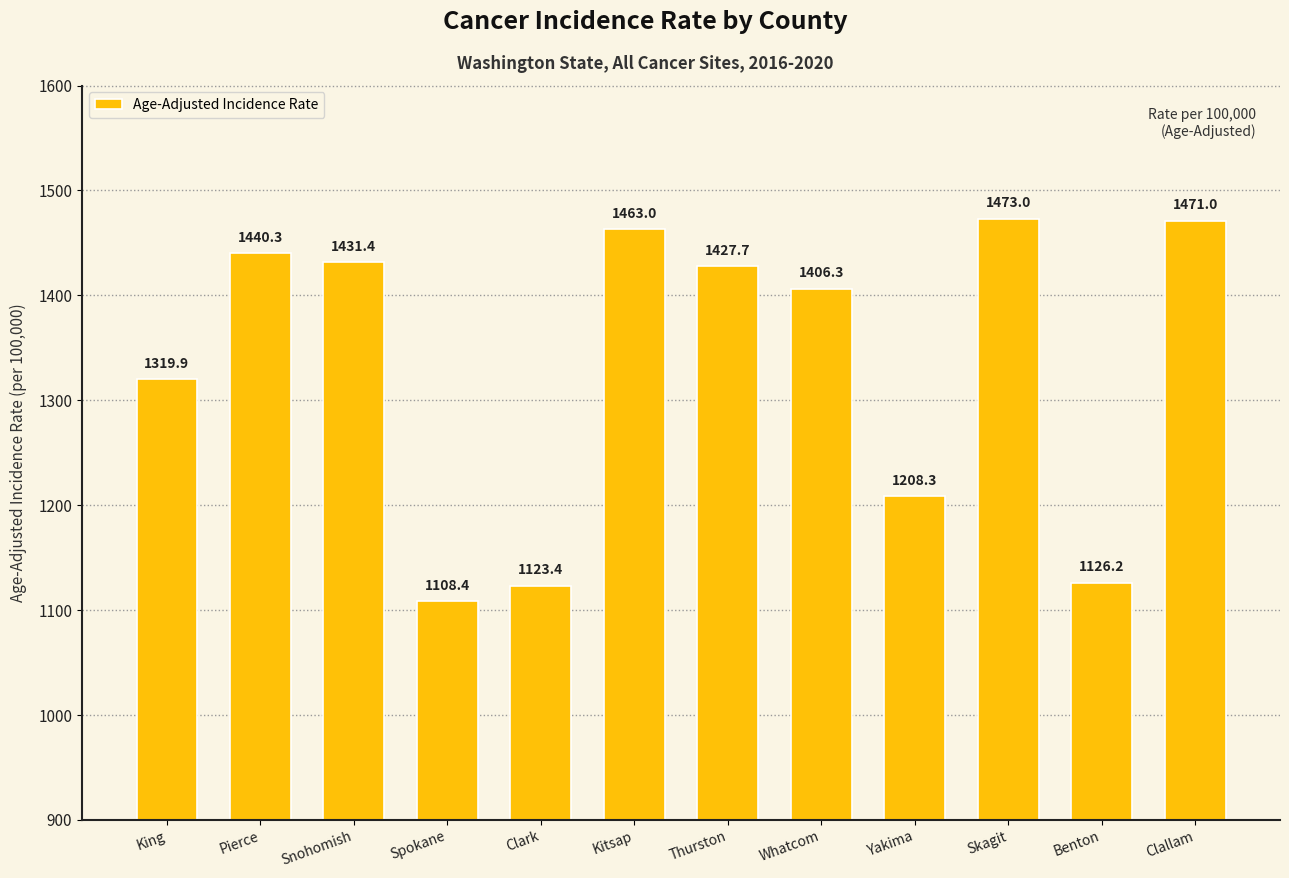

Which has a higher value, Skagit or Clallam?

Skagit